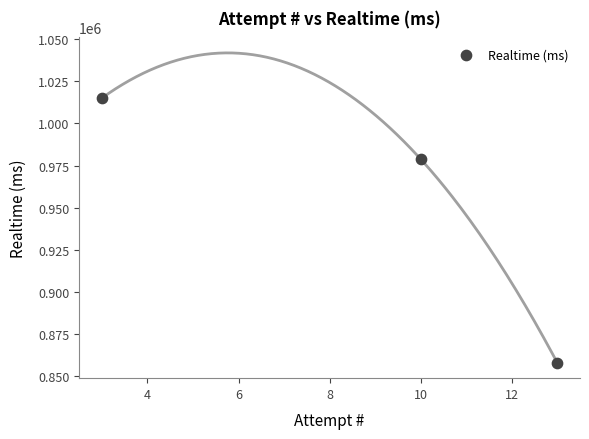

What is the range of Y values (max minus min)?

157248